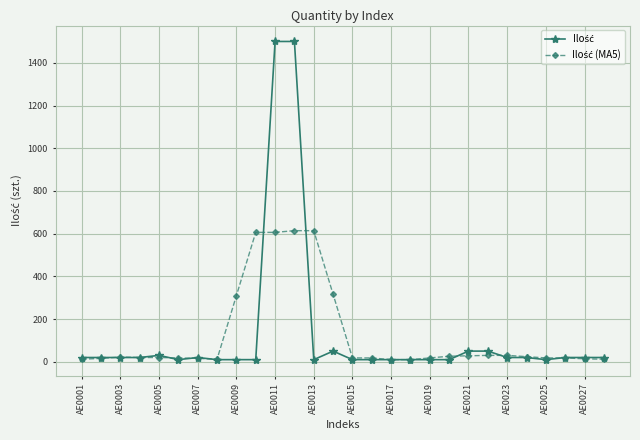

Count the number of data series in this chart.

2